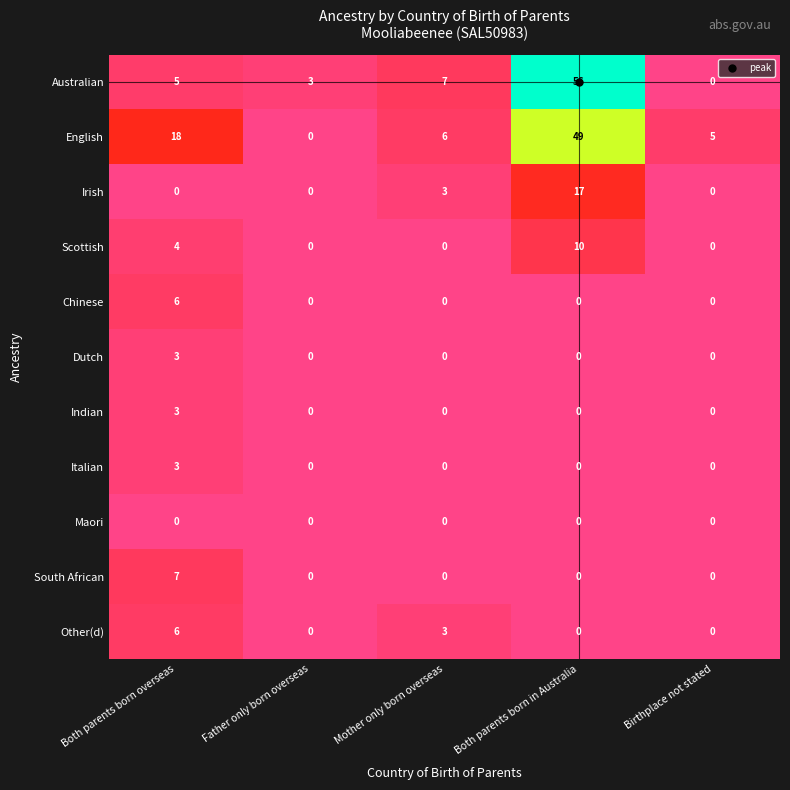

At which category is the sum across all series the highest?

Both parents born in Australia